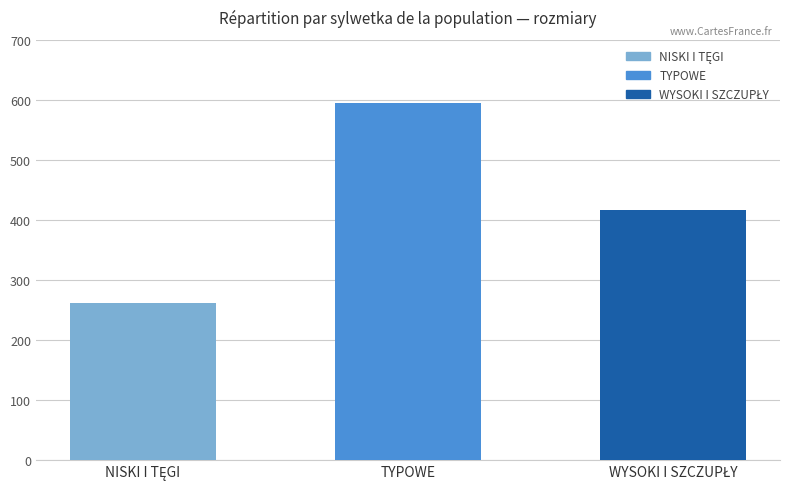

What is the difference between the maximum and minimum values?

333